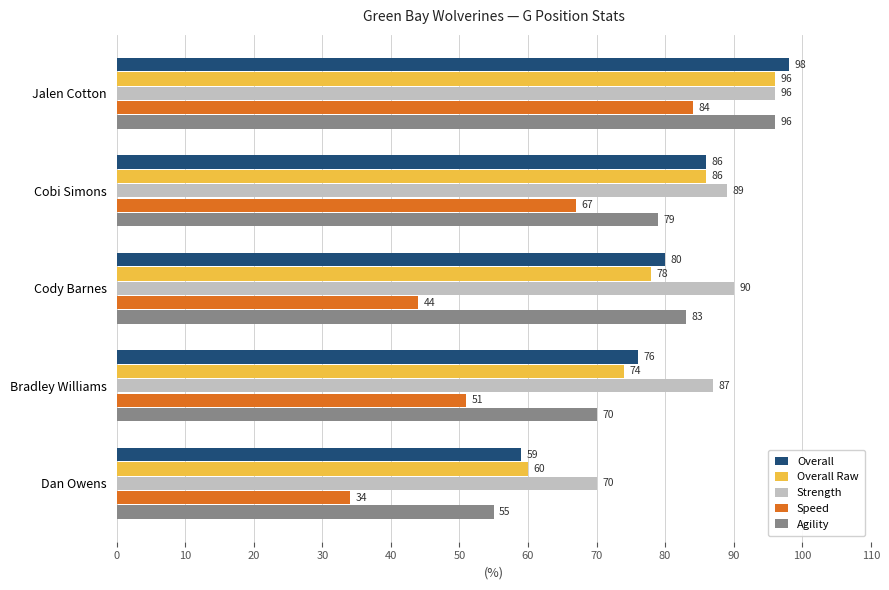

Between Jalen Cotton and Dan Owens, which series saw the biggest shift?

Speed